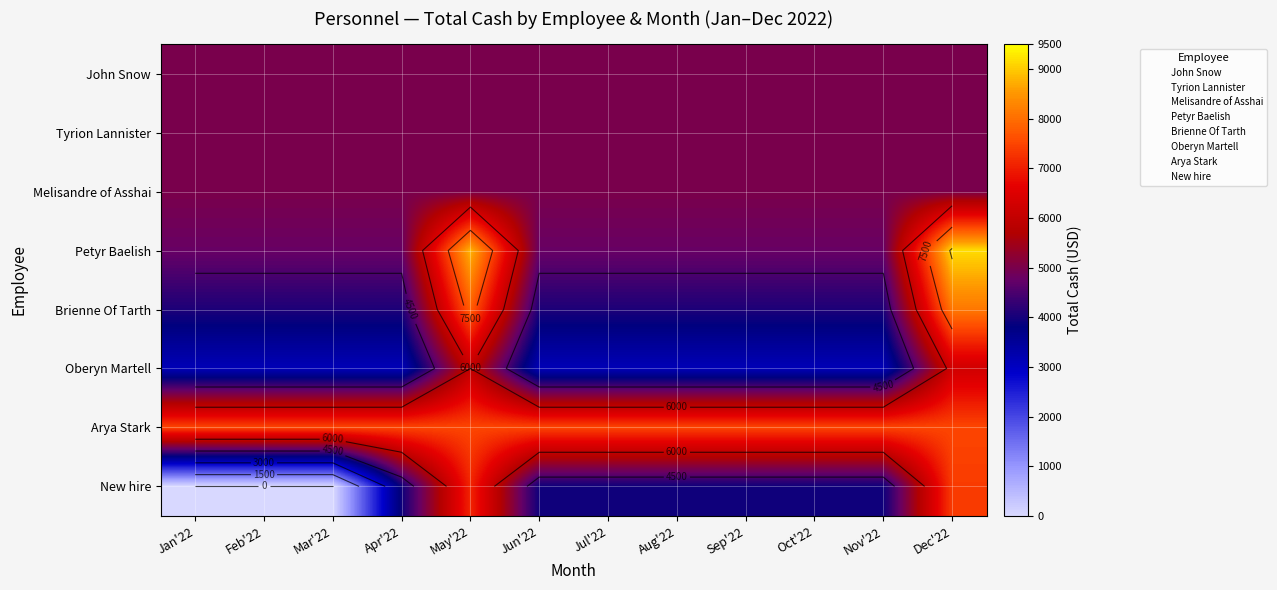

What is the lowest value of the Oberyn Martell series?

3125.0